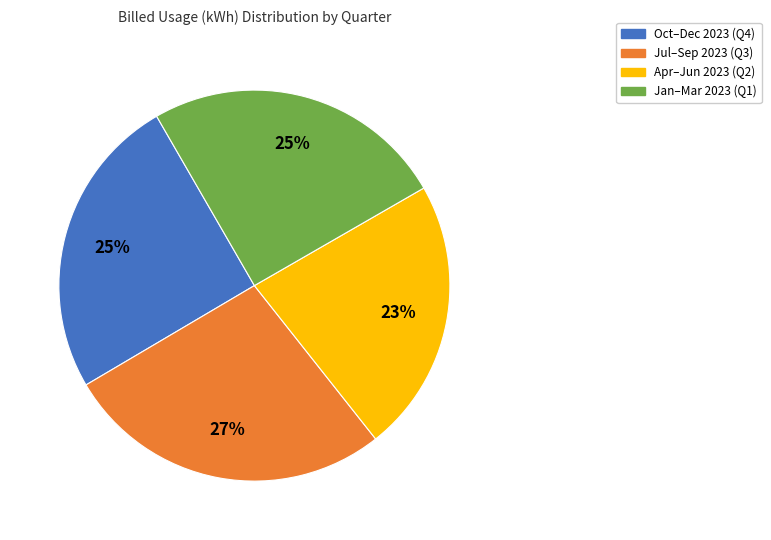

Approximately how many times larger is the value at Jan–Mar 2023 (Q1) compared to Jul–Sep 2023 (Q3)?

0.9